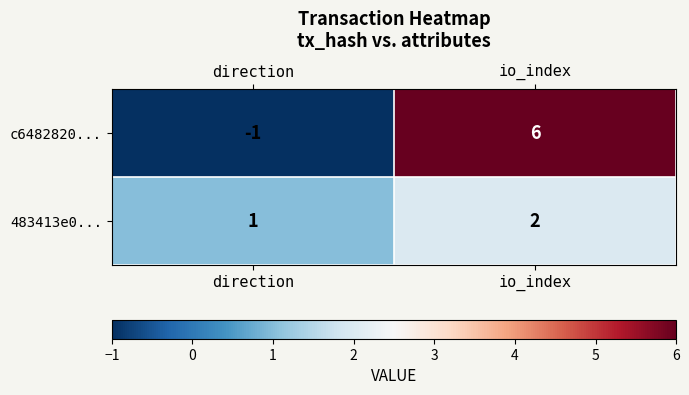

How many series are shown in this chart?

2